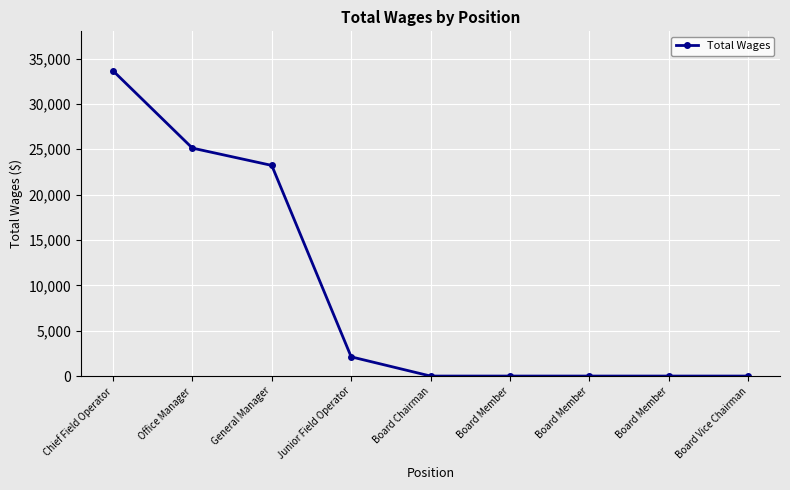

What is the change in value from Chief Field Operator to Board Member?

-33662